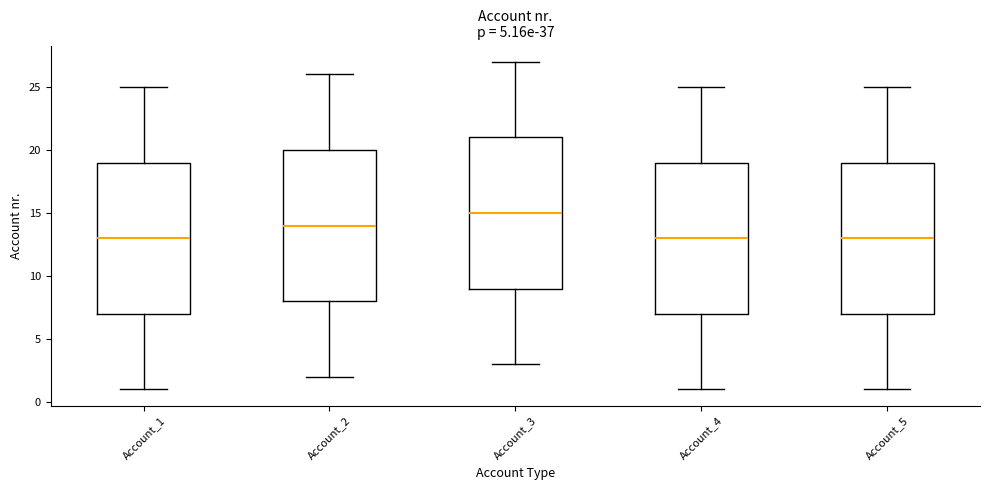

Which box has the highest median line?

Account_3